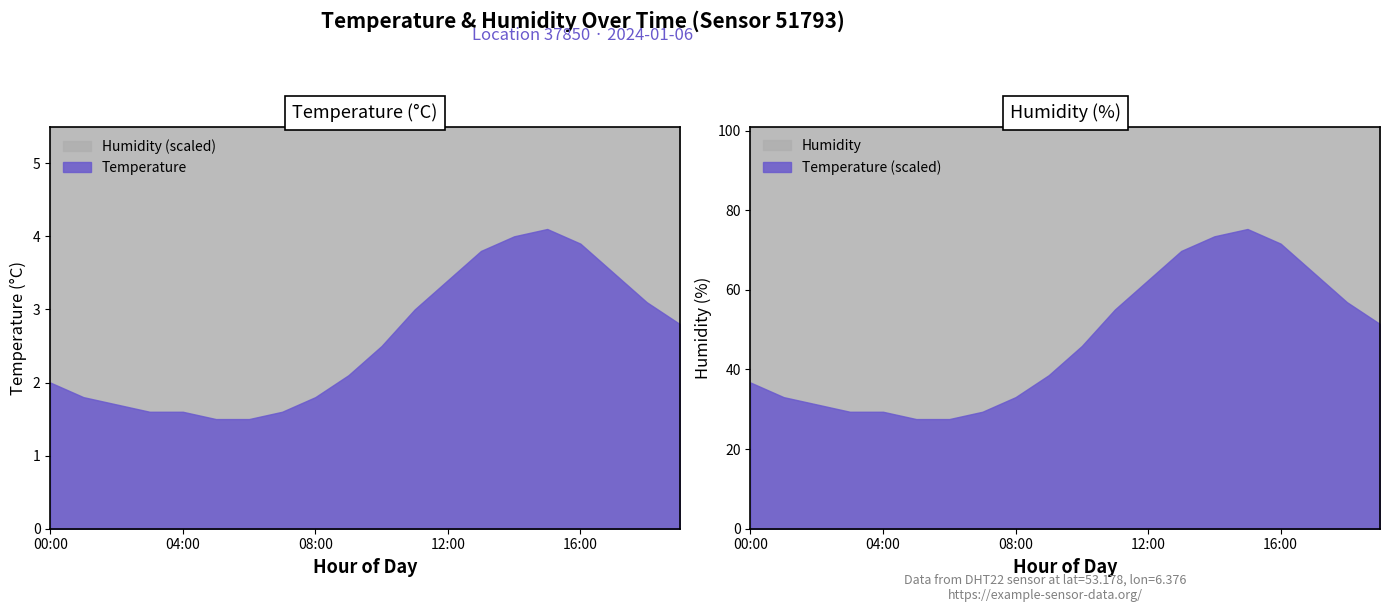

Reading left to right, transcribe all the data shown in this chart.

temperature: 00:00=2.0	01:00=1.8	02:00=1.7	03:00=1.6	04:00=1.6	05:00=1.5	06:00=1.5	07:00=1.6	08:00=1.8	09:00=2.1	10:00=2.5	11:00=3.0	12:00=3.4	13:00=3.8	14:00=4.0	15:00=4.1	16:00=3.9	17:00=3.5	18:00=3.1	19:00=2.8
humidity: 00:00=99.9	01:00=99.9	02:00=99.9	03:00=99.9	04:00=99.9	05:00=99.9	06:00=99.9	07:00=99.9	08:00=99.9	09:00=99.9	10:00=99.9	11:00=99.9	12:00=99.9	13:00=99.9	14:00=99.9	15:00=99.9	16:00=99.9	17:00=99.9	18:00=99.9	19:00=99.9